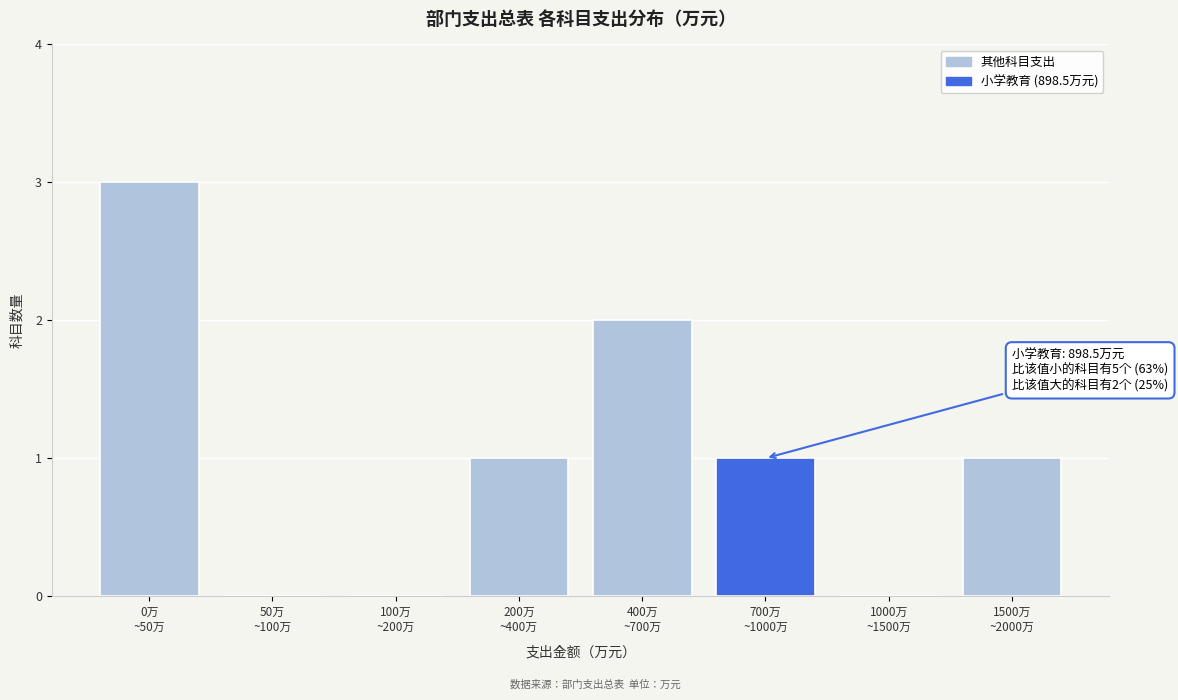

What is the sum of all values?

8